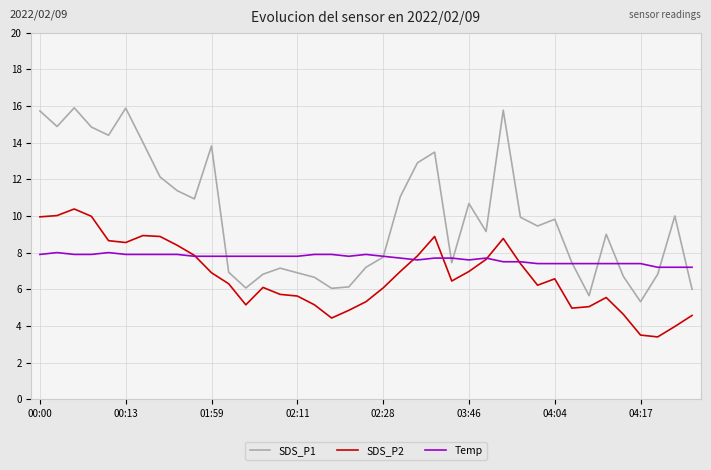

Which series has the largest total across all categories?

SDS_P1